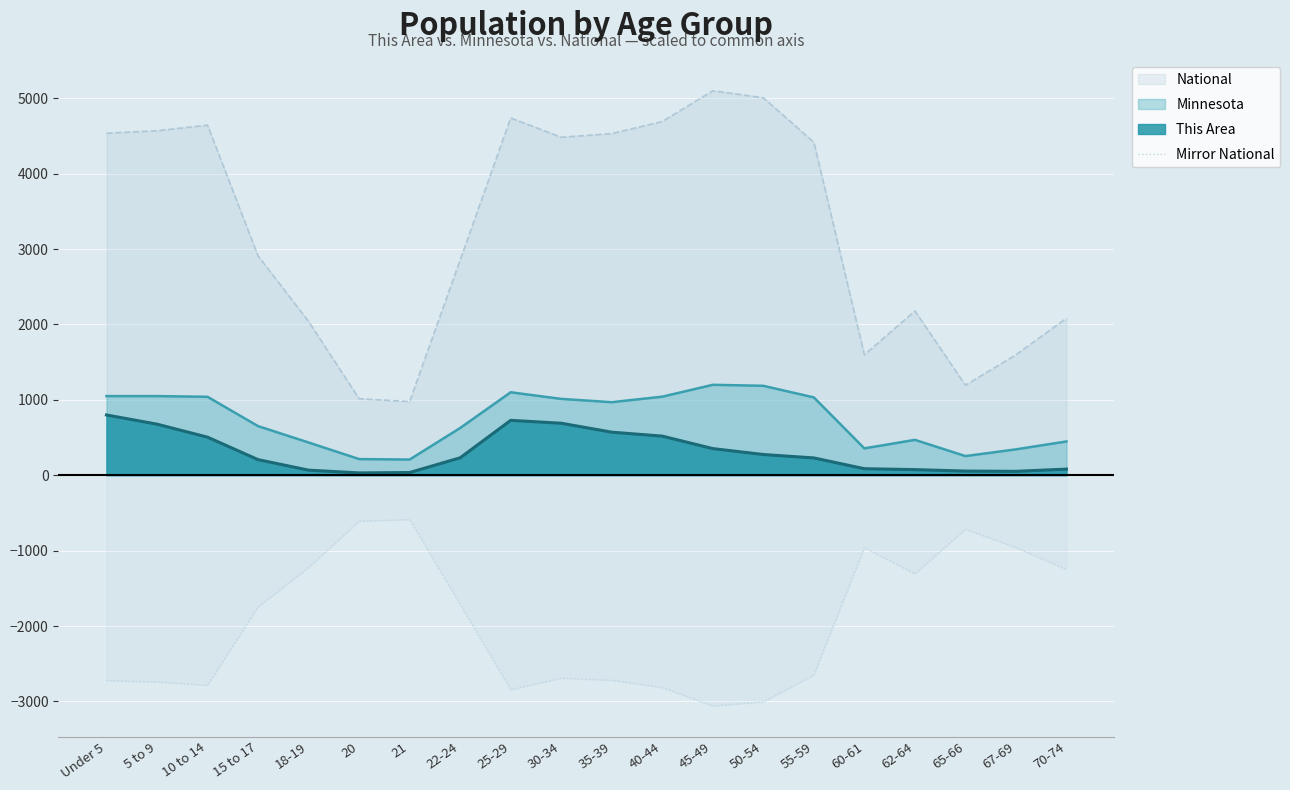

Reading right to left, list all the values displayed in this chart.

70-74=-1250.2	67-69=-958.8	65-66=-716.9	62-64=-1307.6	60-61=-958.6	55-59=-2649.8	50-54=-3004.7	45-49=-3060.0	40-44=-2815.1	35-39=-2719.2	30-34=-2689.9	25-29=-2843.5	22-24=-1713.0	21=-586.7	20=-609.0	18-19=-1224.4	15 to 17=-1745.6	10 to 14=-2786.3	5 to 9=-2742.0	Under 5=-2722.1